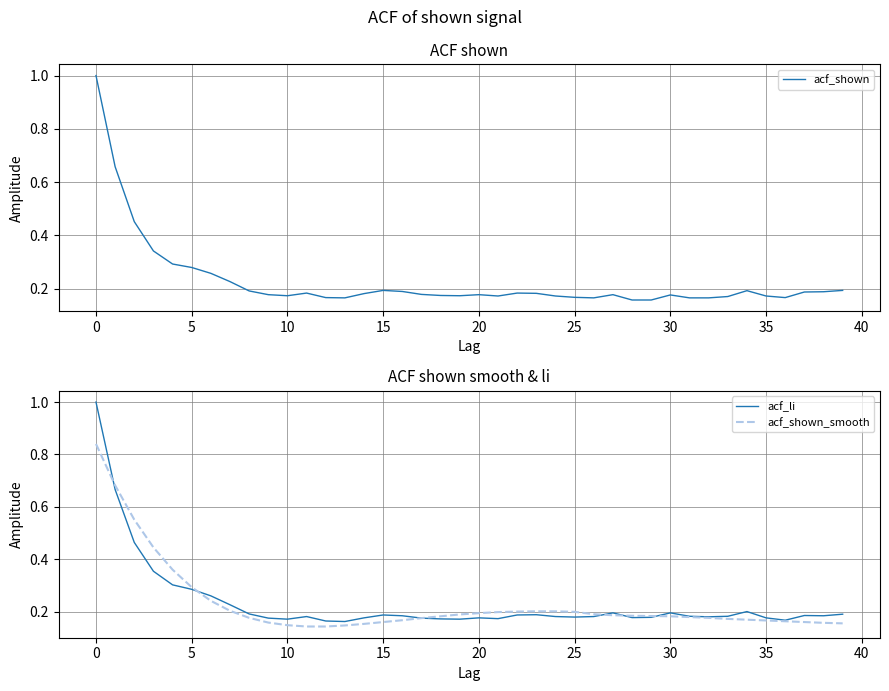

What is the label of the 21st point from the left?

20